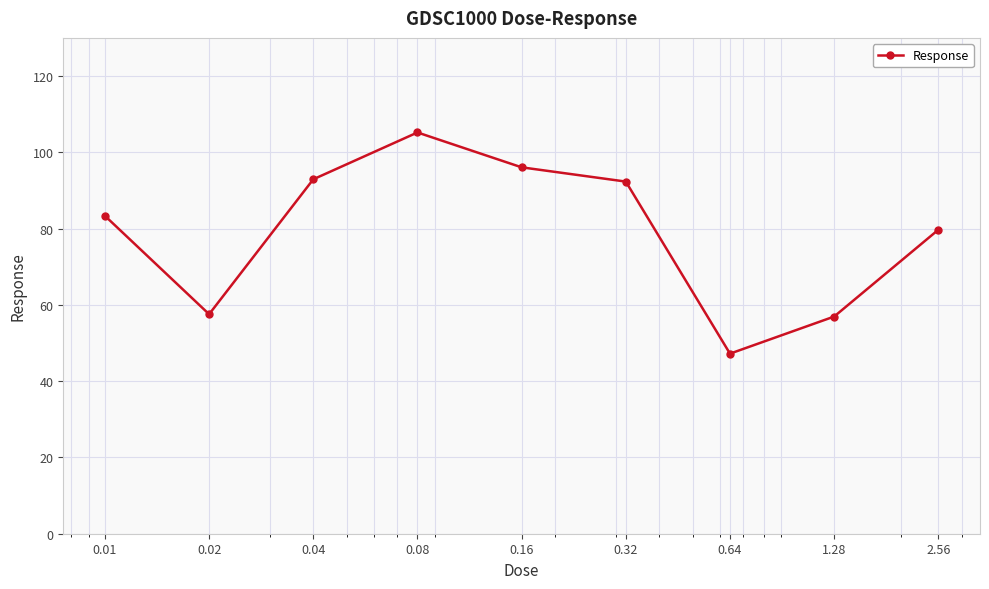

What is the minimum value shown in the chart?

47.2